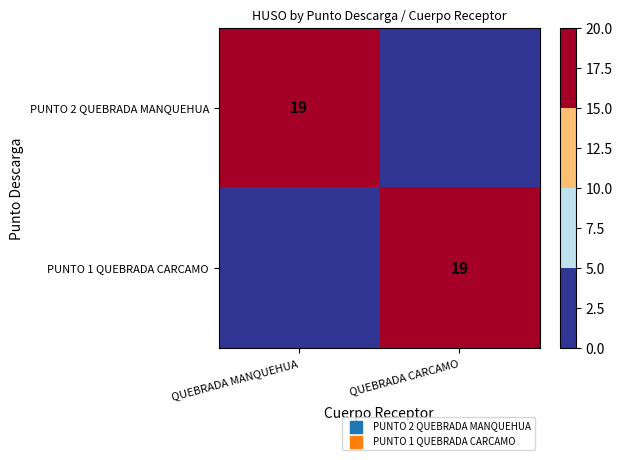

True or false: PUNTO 2 QUEBRADA MANQUEHUA has a value of 33 at QUEBRADA MANQUEHUA.

False